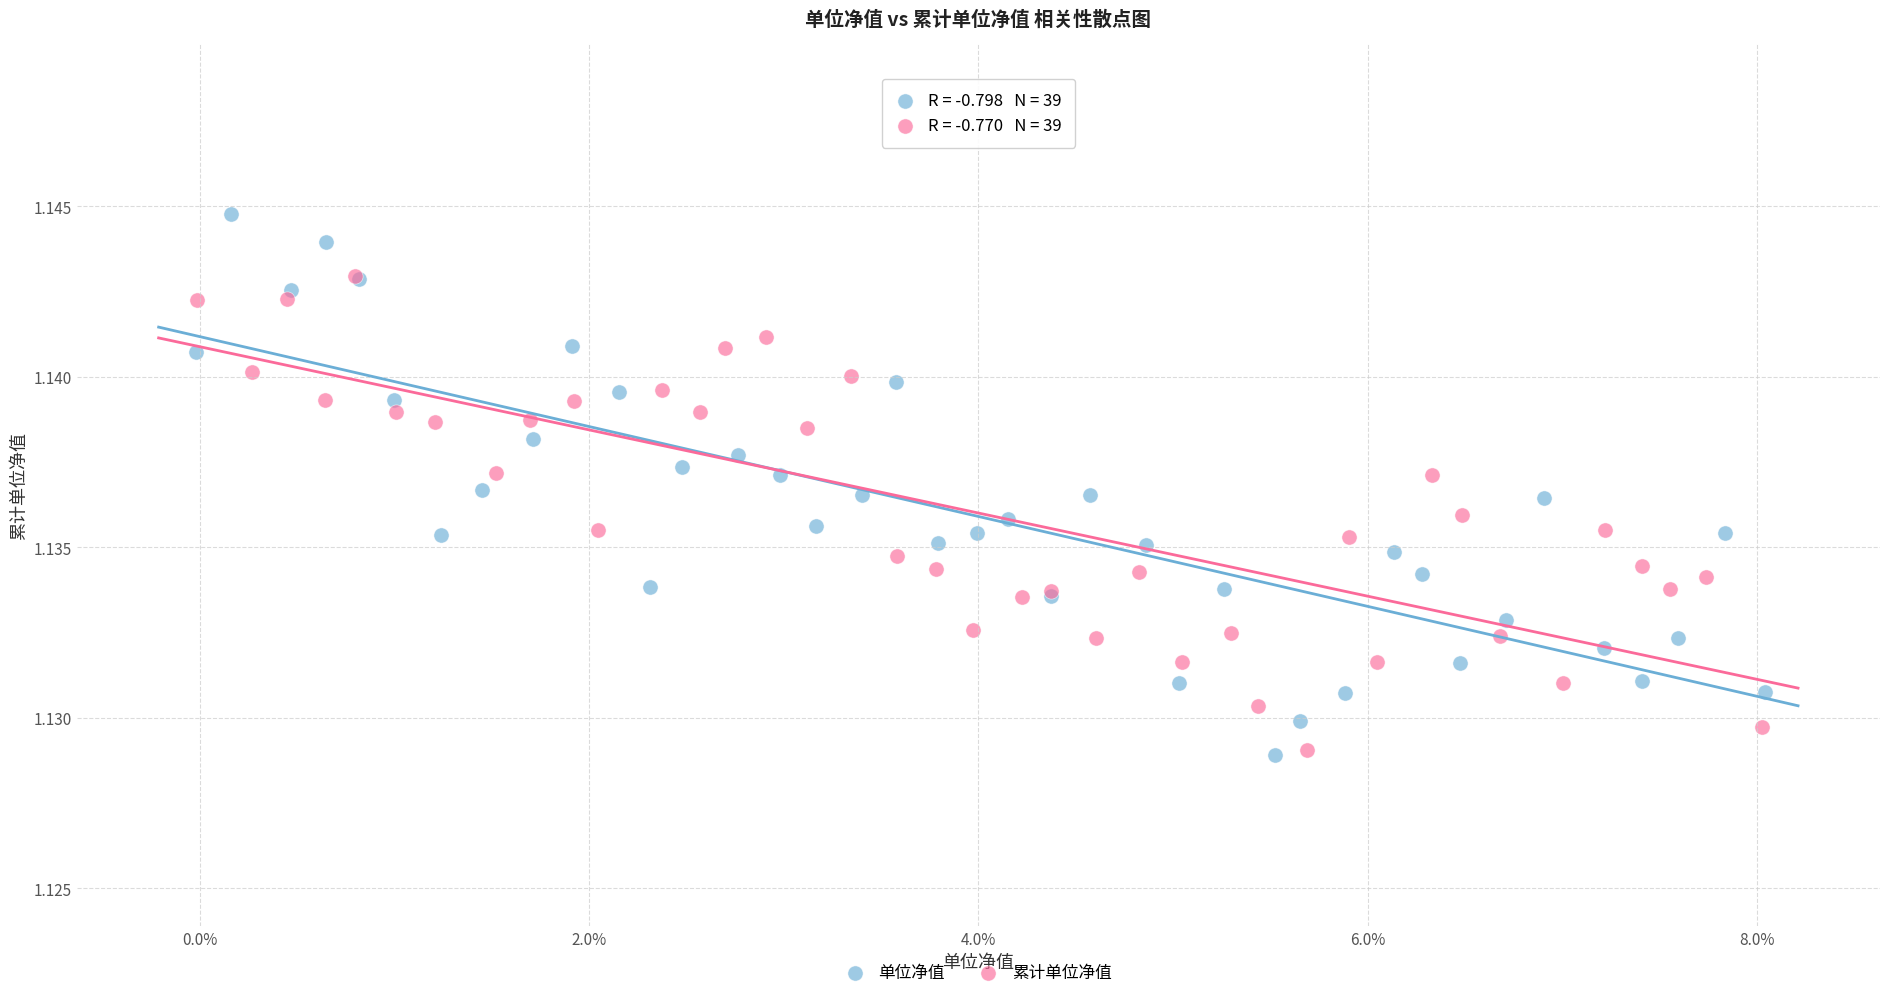

Which series reaches the maximum Y coordinate?

单位净值